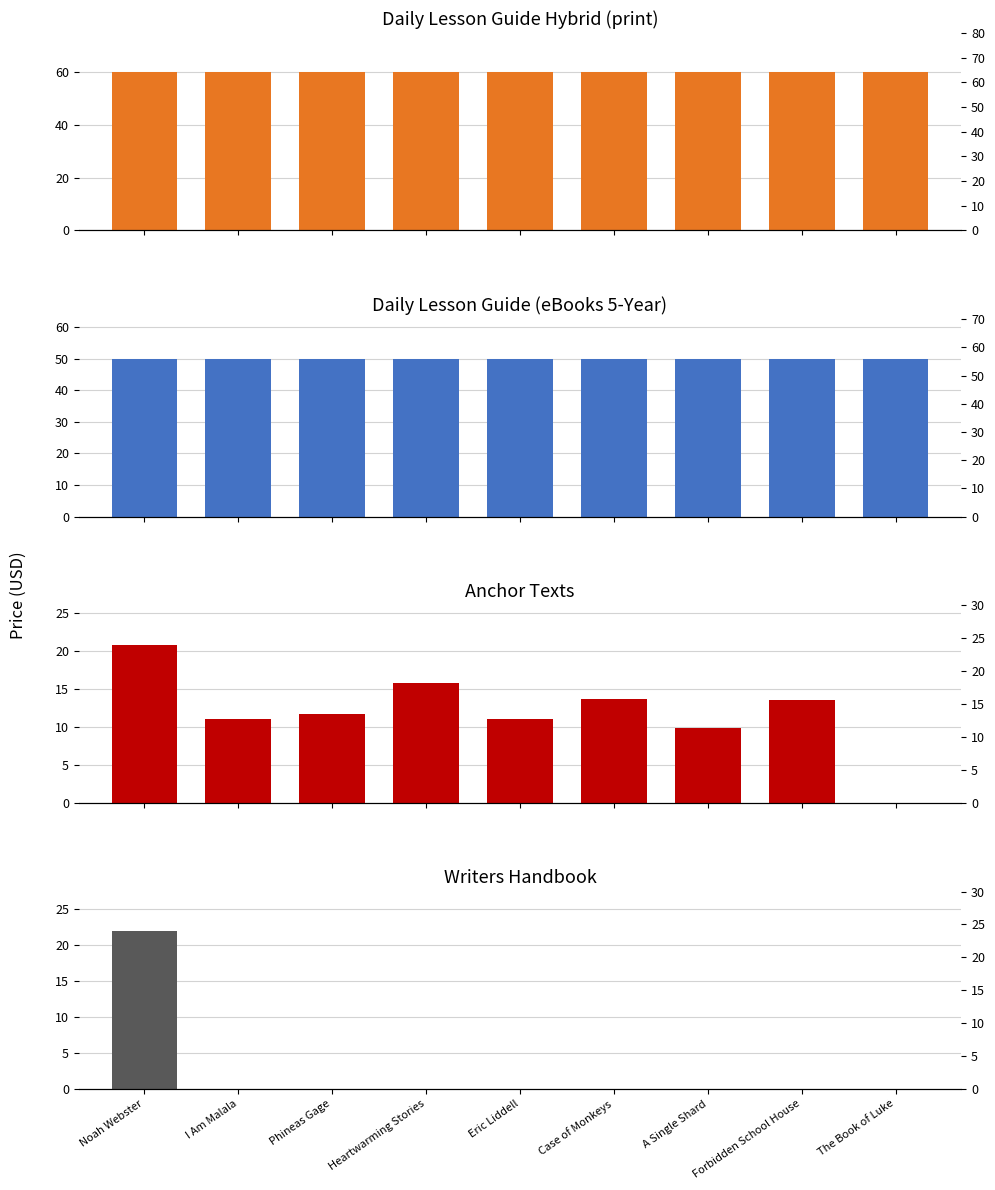

Rank the categories by Writers Handbook value from lowest to highest.

I Am Malala, Phineas Gage, Heartwarming Stories, Eric Liddell, Case of Monkeys, A Single Shard, Forbidden School House, The Book of Luke, Noah Webster